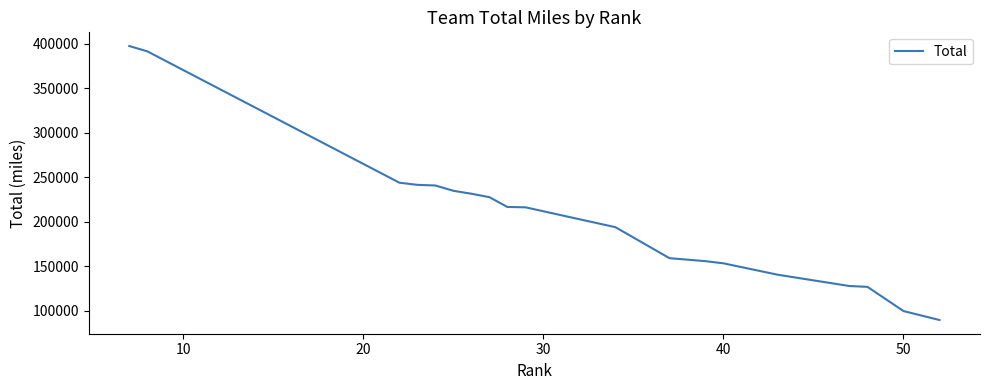

What is the smallest value displayed?

89720.5